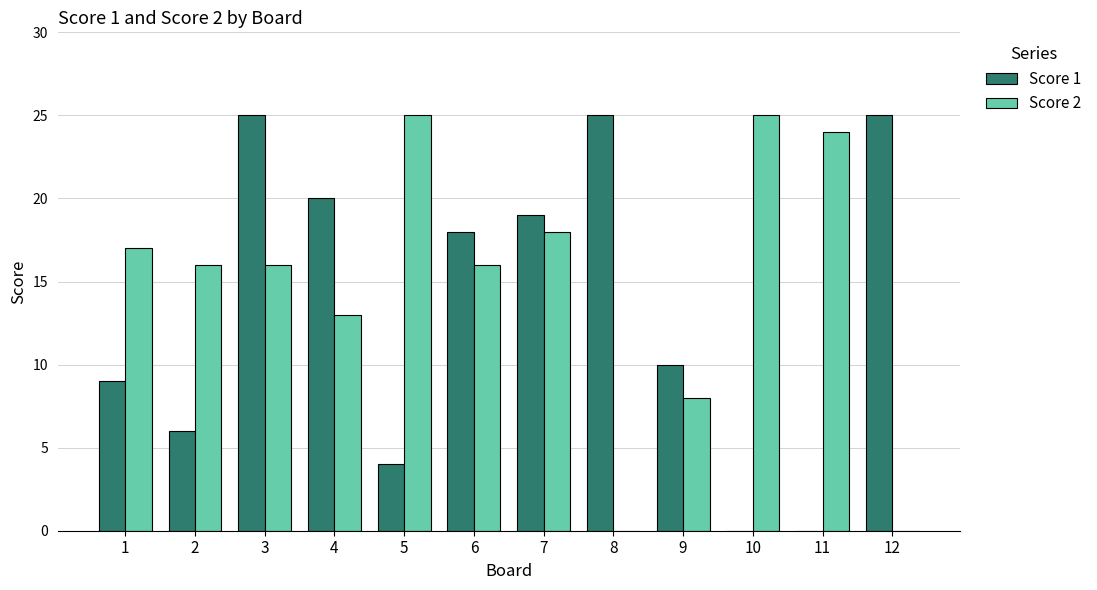

Where is Score 2 nearest to the value 12?

4